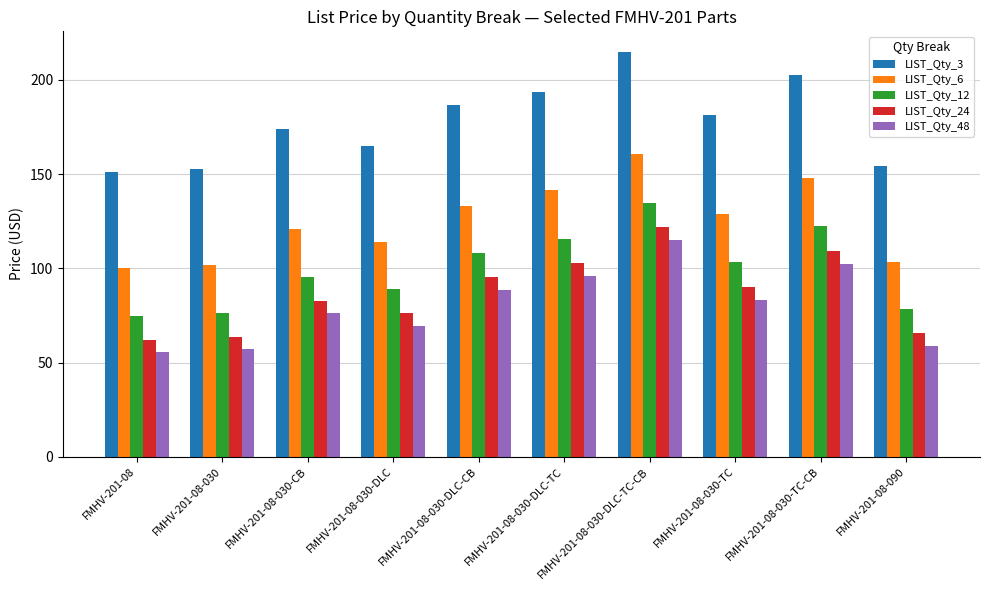

How many bars are there in each group?

5